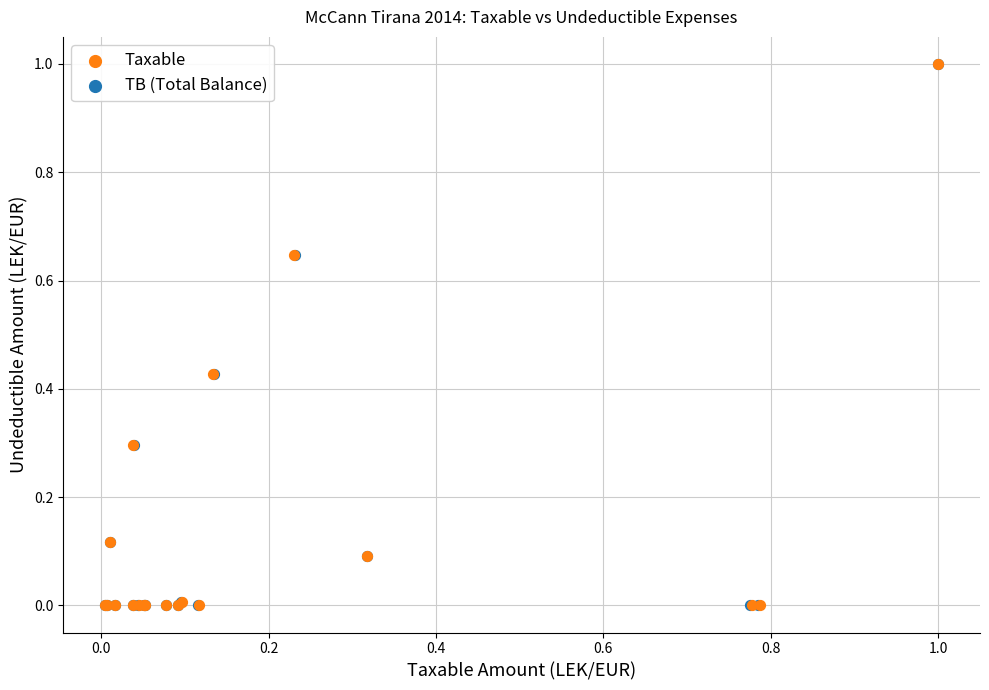

What are all the series names shown in the legend?

Taxable, TB (Total Balance)